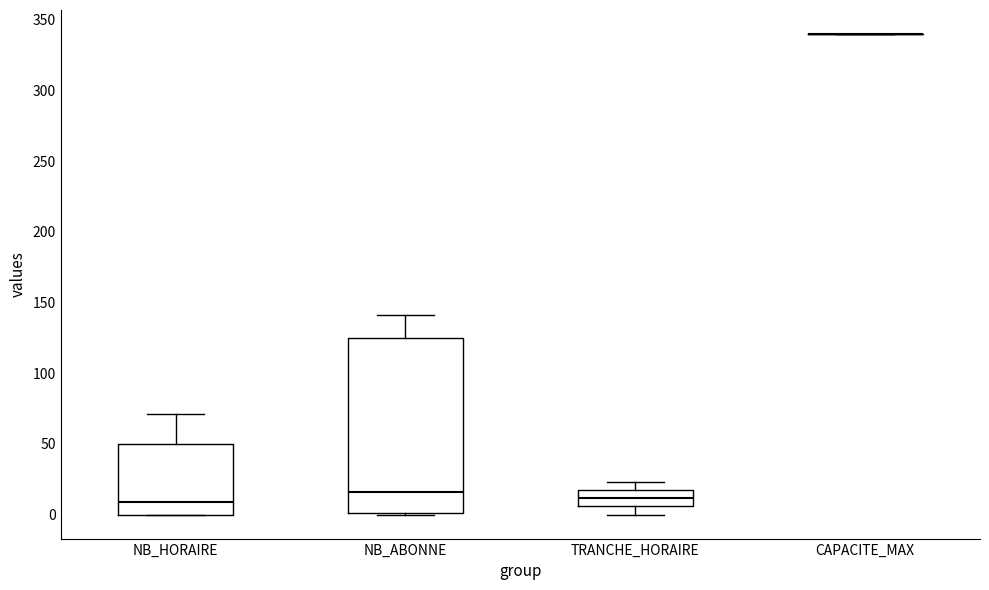

Reading left to right, transcribe this box plot: for each box, give where its median line is, the range the box spans, and where its two whiskers end, as read against the y-axis. The values are not printed on the chart, so give them approximately, as read against the axis.

NB_HORAIRE: median 10, box 0 to 50, whiskers 0 to 70
NB_ABONNE: median 15, box 0 to 125, whiskers 0 to 140
TRANCHE_HORAIRE: median 10, box 5 to 15, whiskers 0 to 25
CAPACITE_MAX: box collapsed to a line at 340, whiskers 340 to 340